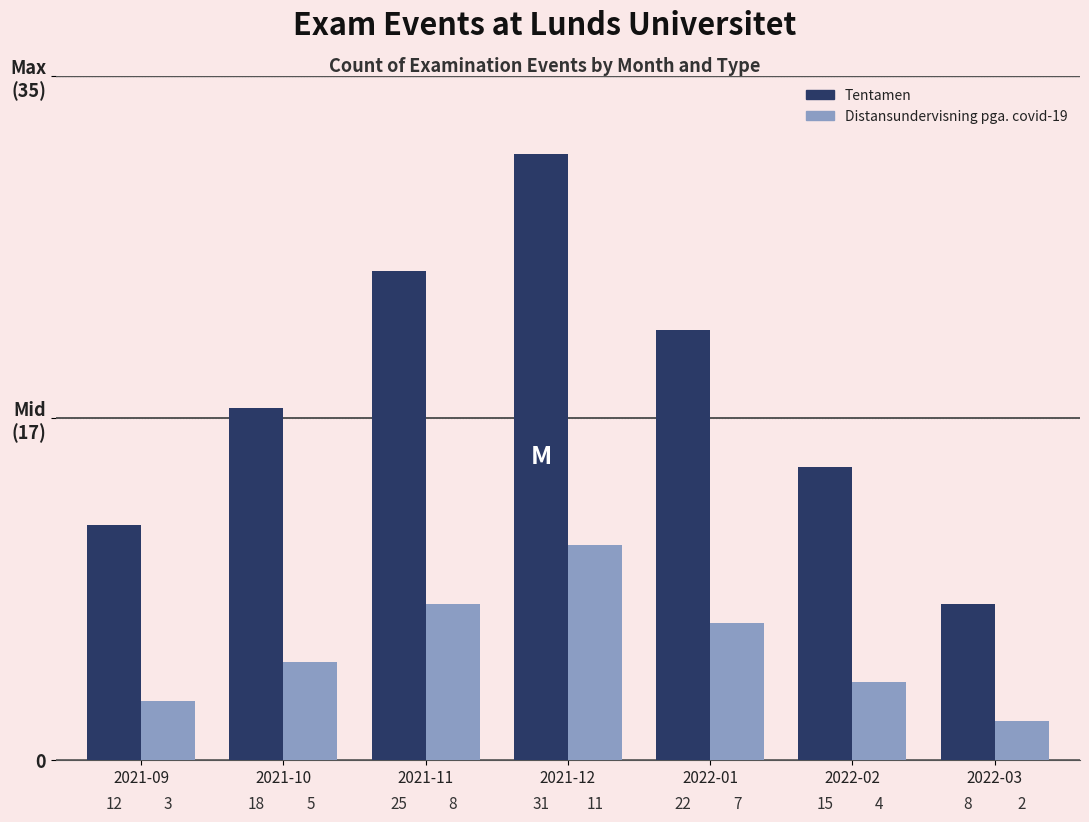

What is the average value of the Distansundervisning pga. covid-19 series?

6